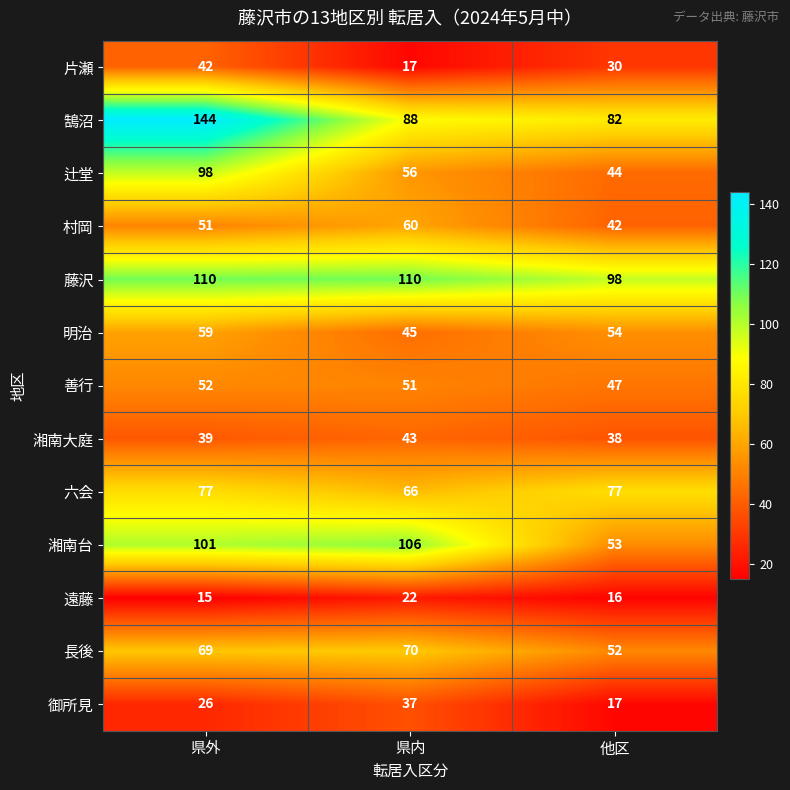

Rank the series at 他区 from lowest to highest value.

遠藤, 御所見, 片瀬, 湘南大庭, 村岡, 辻堂, 善行, 長後, 湘南台, 明治, 六会, 鵠沼, 藤沢